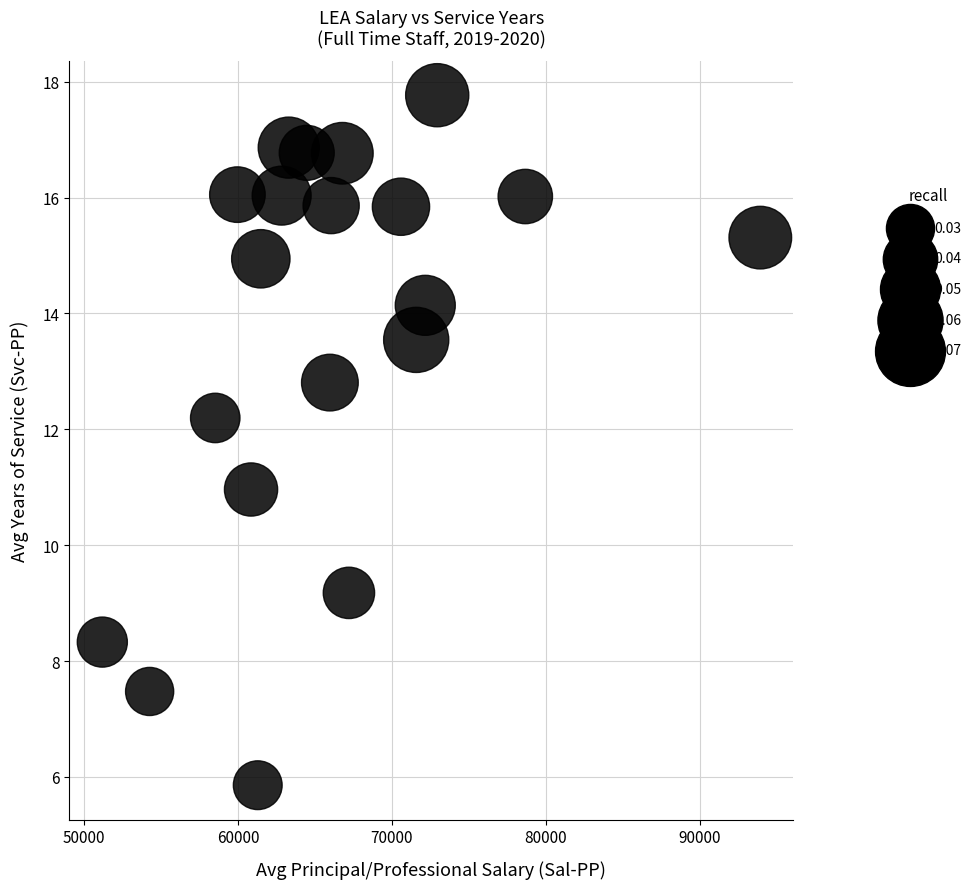

What is the range of Y values (max minus min)?

11.9